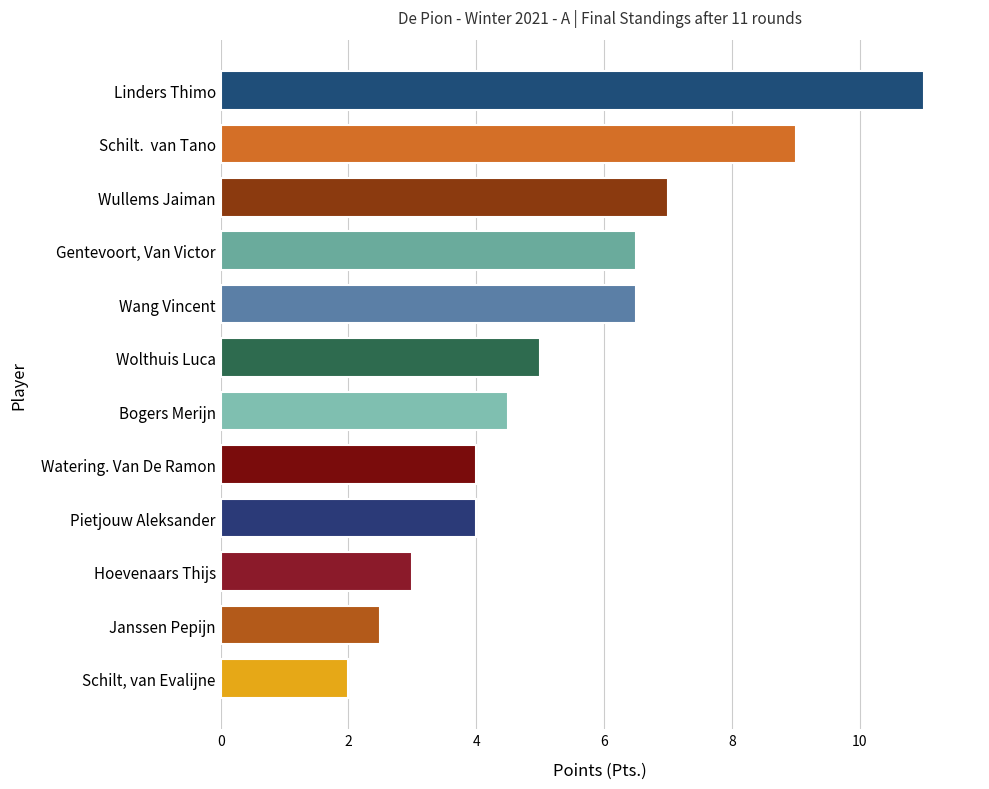

Does the chart contain any negative values?

No